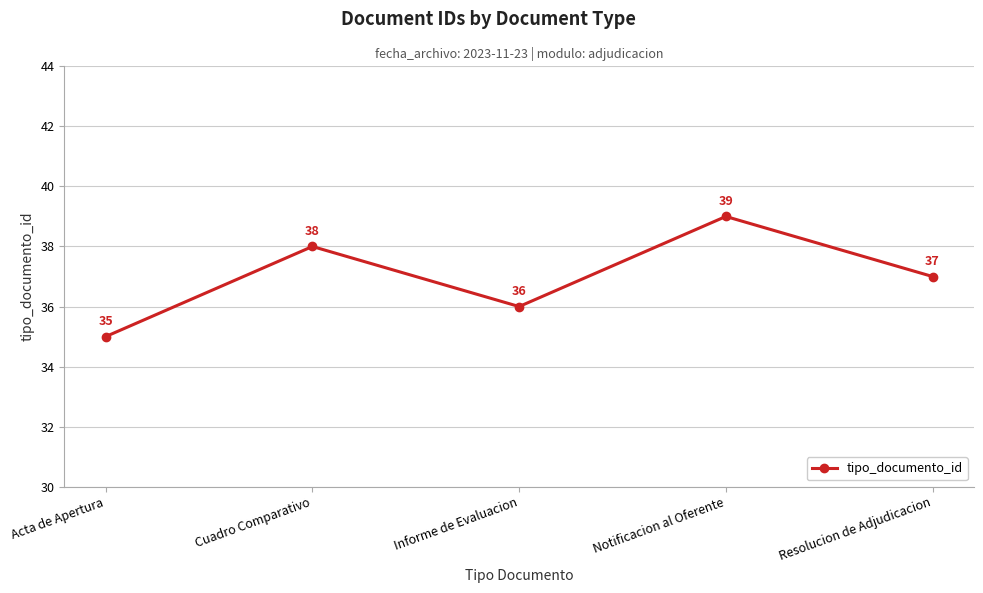

What is the sum of all values?

185